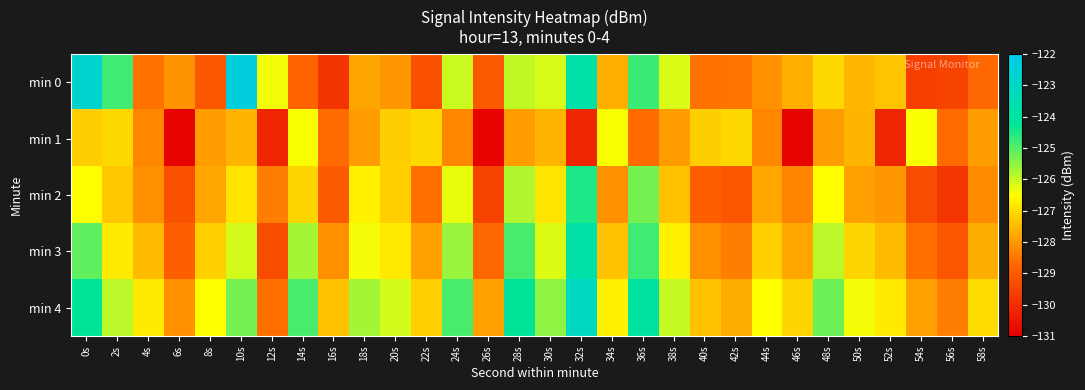

Which series has the largest total across all categories?

min 4